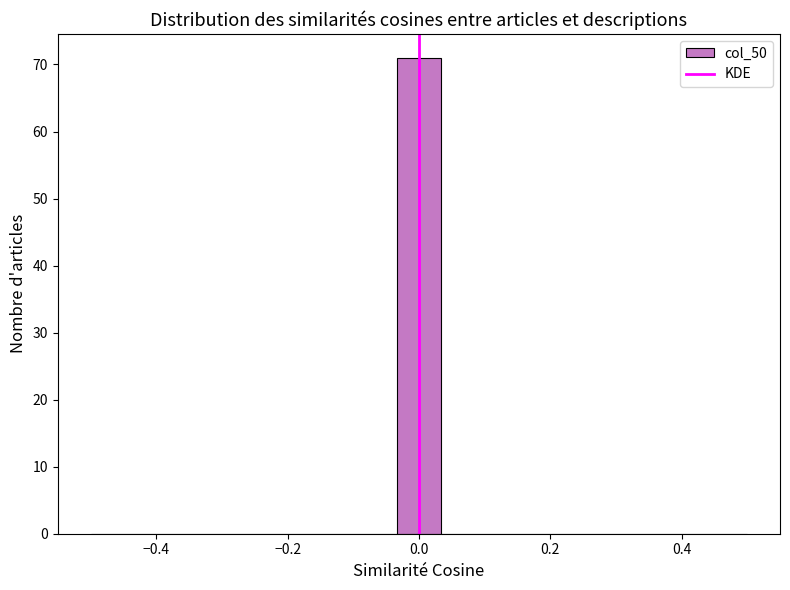

Around what value on the x-axis is the tallest bar? Give the approximate position of its centre, as read against the axis.

0.00